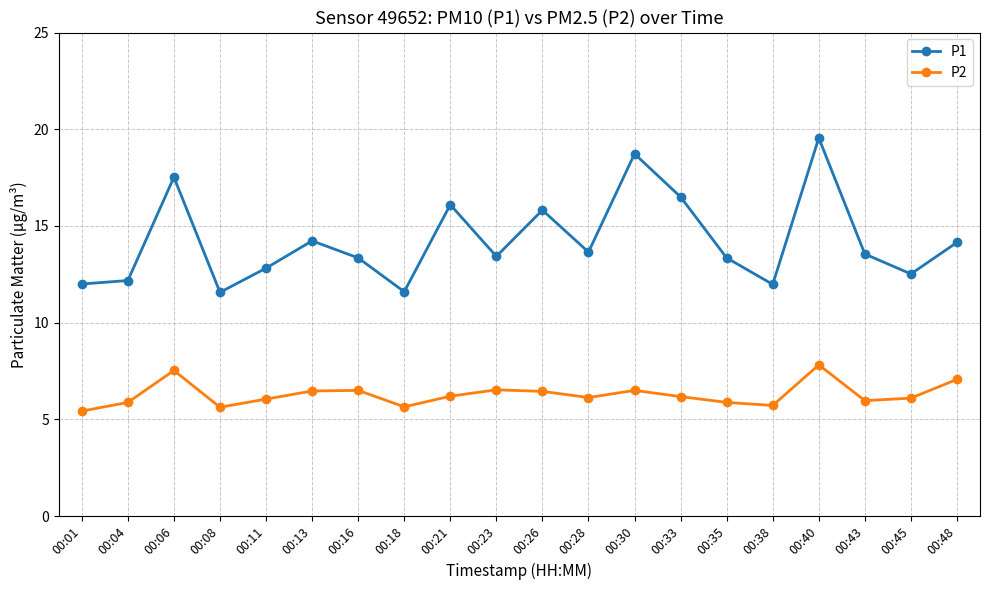

At which category is the sum across all series the highest?

00:40